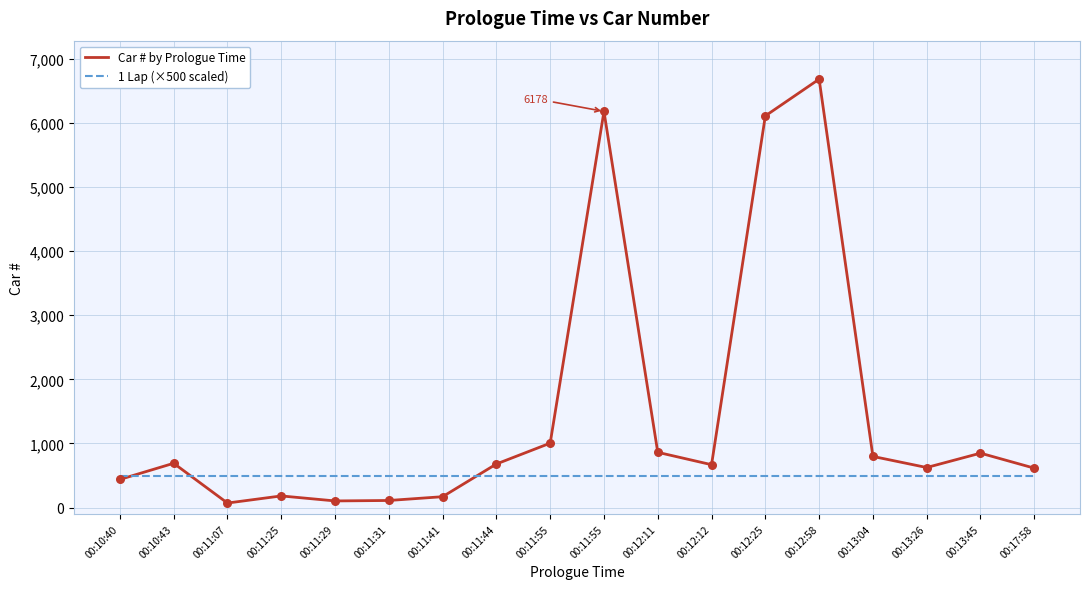

What is the total value across all series at 00:11:07?

571